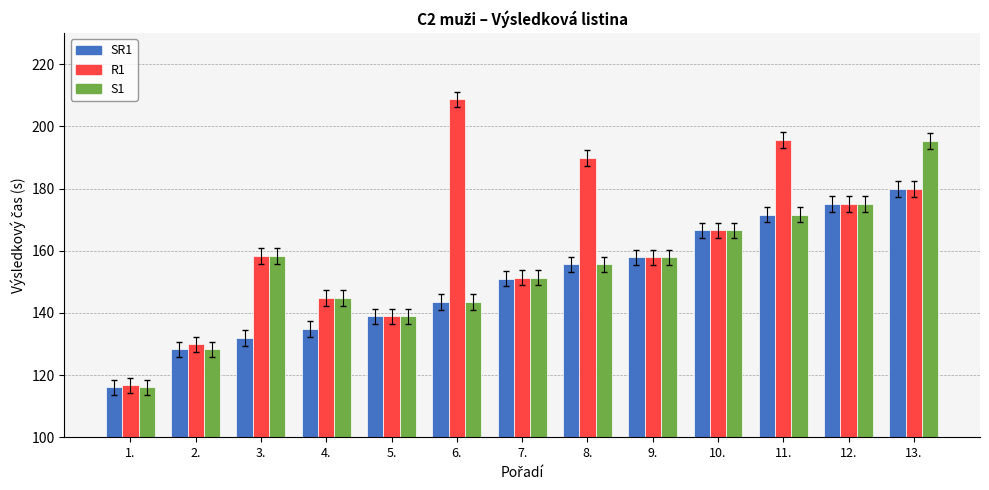

What is the spread (max minus min) of values at 8.?

34.2